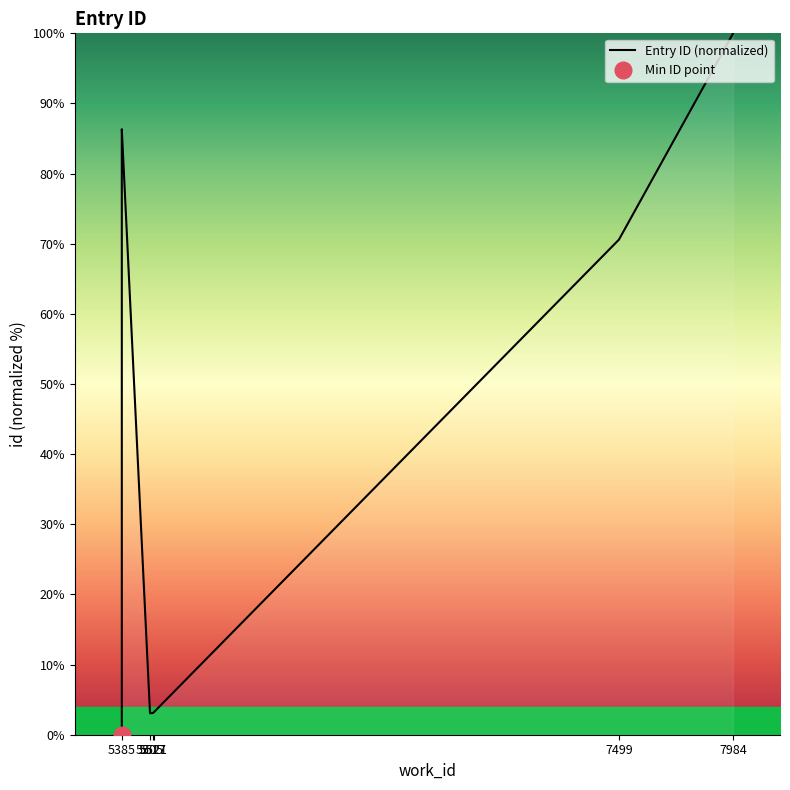

What is the average value?

55.3